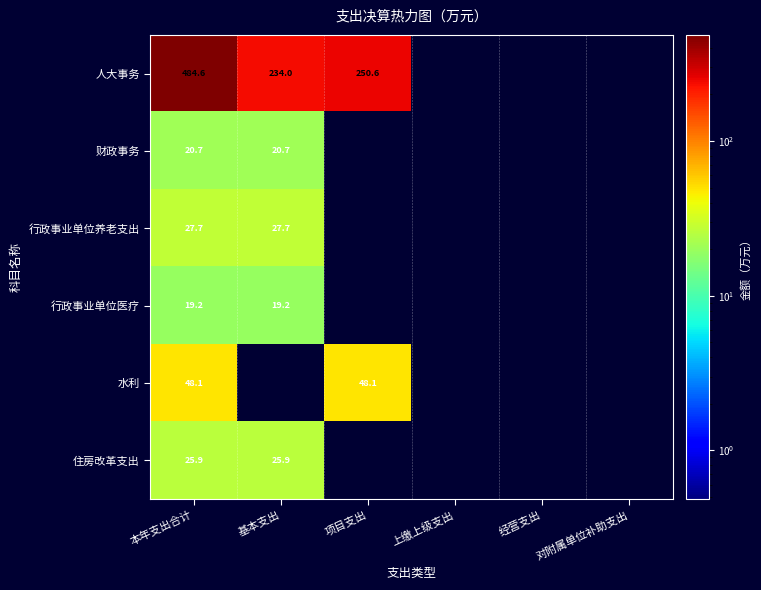

Is the value of 行政事业单位养老支出 at 本年支出合计 greater than the value of 财政事务 at 基本支出?

Yes